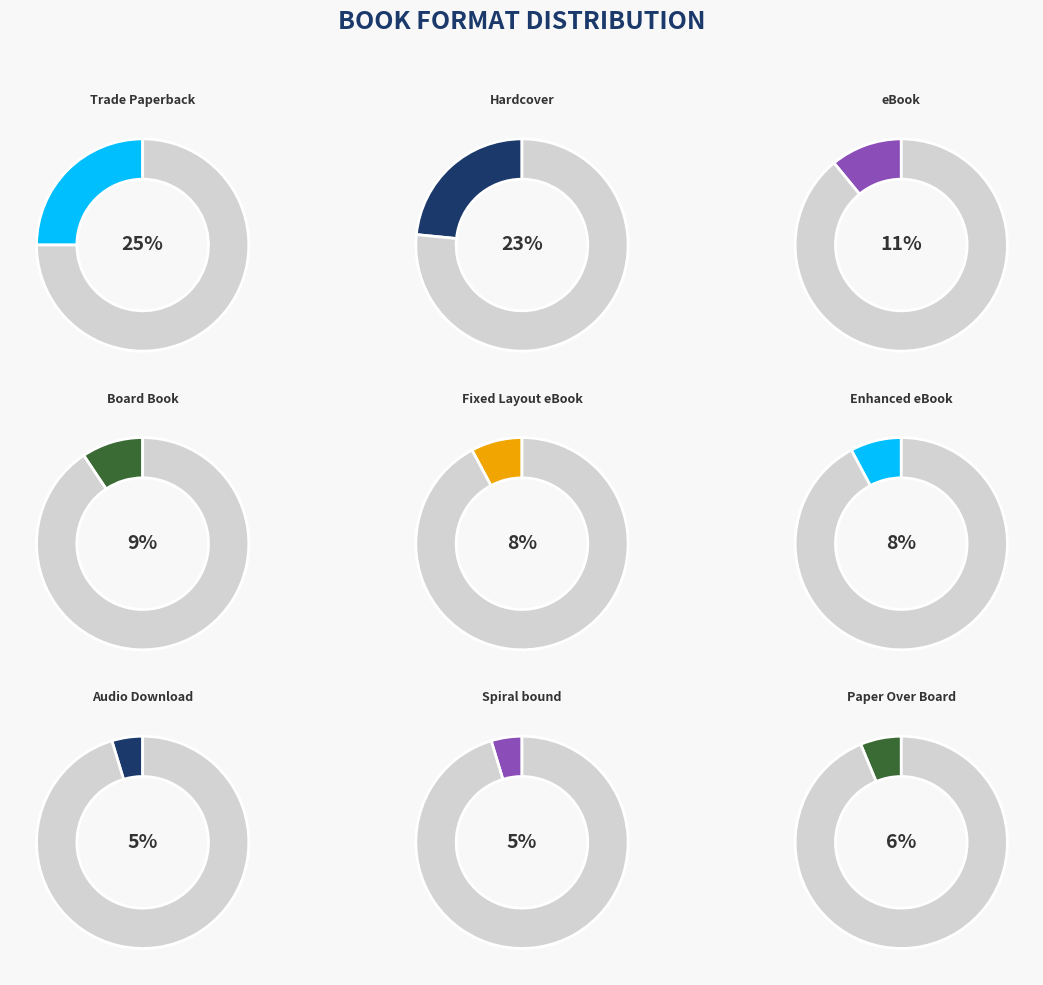

What percentage do Enhanced eBook and Fixed Layout eBook together represent?

15.6%